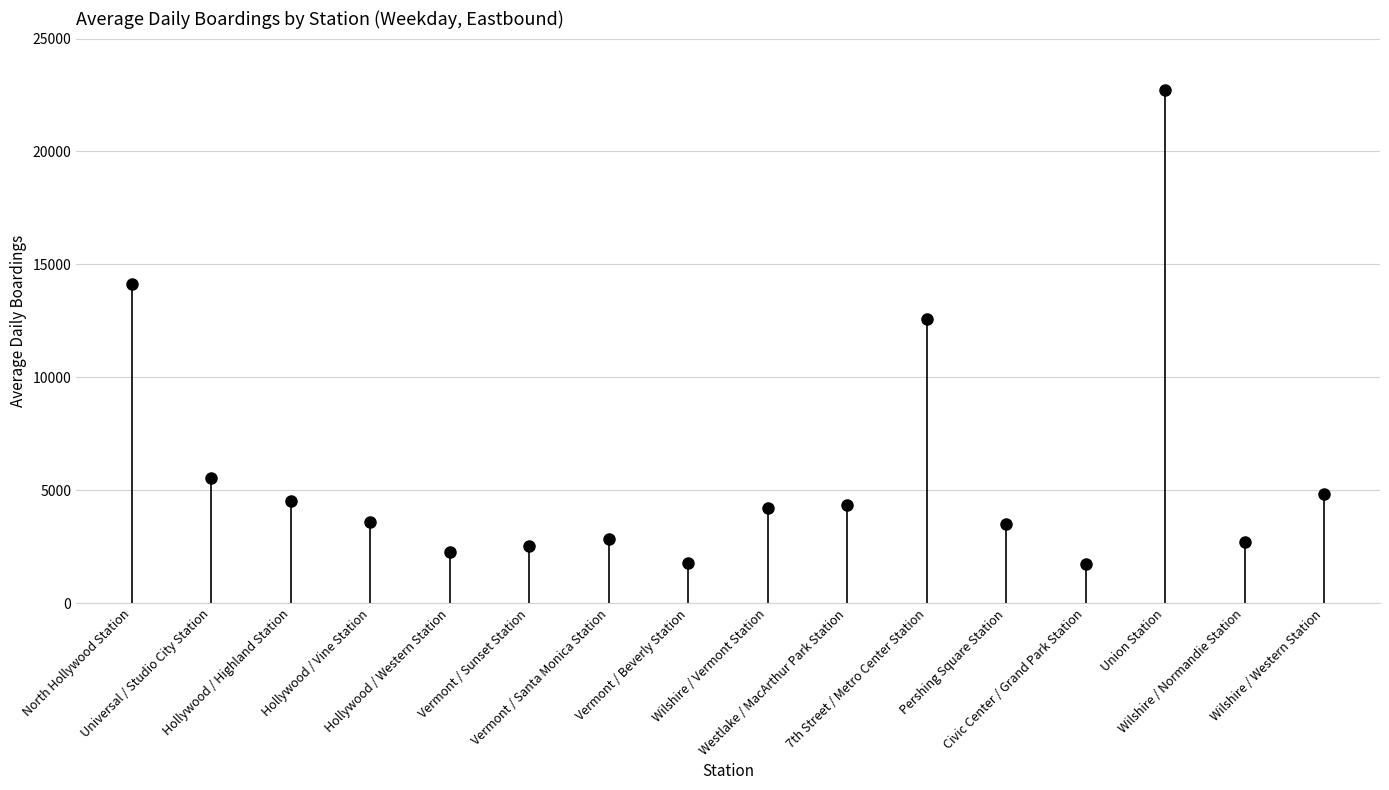

The value at Hollywood / Vine Station is 734.8. True or false?

False